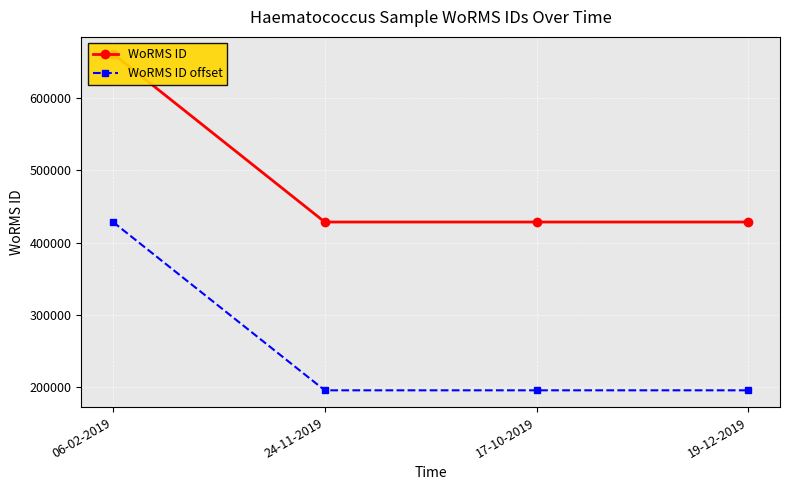

Rank the categories by WoRMS ID offset value from lowest to highest.

24-11-2019, 17-10-2019, 19-12-2019, 06-02-2019